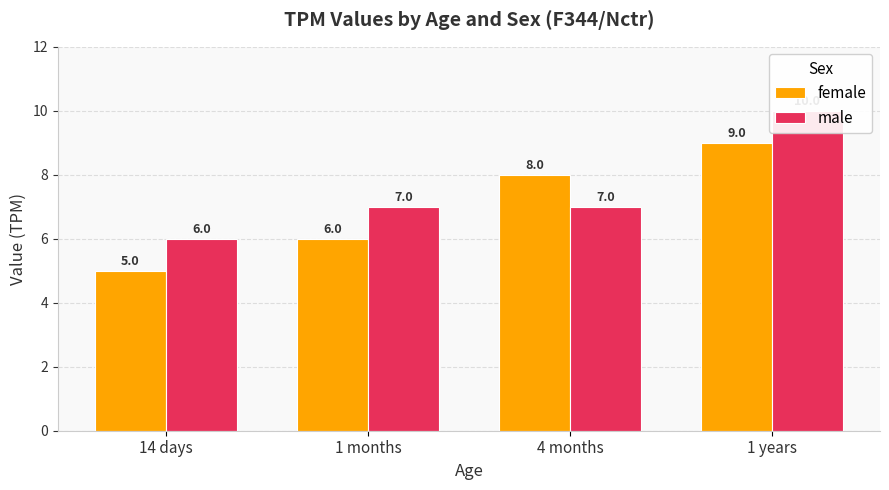

Reading right to left, extract all data points from this chart.

female: 9	8	6	5
male: 10	7	7	6